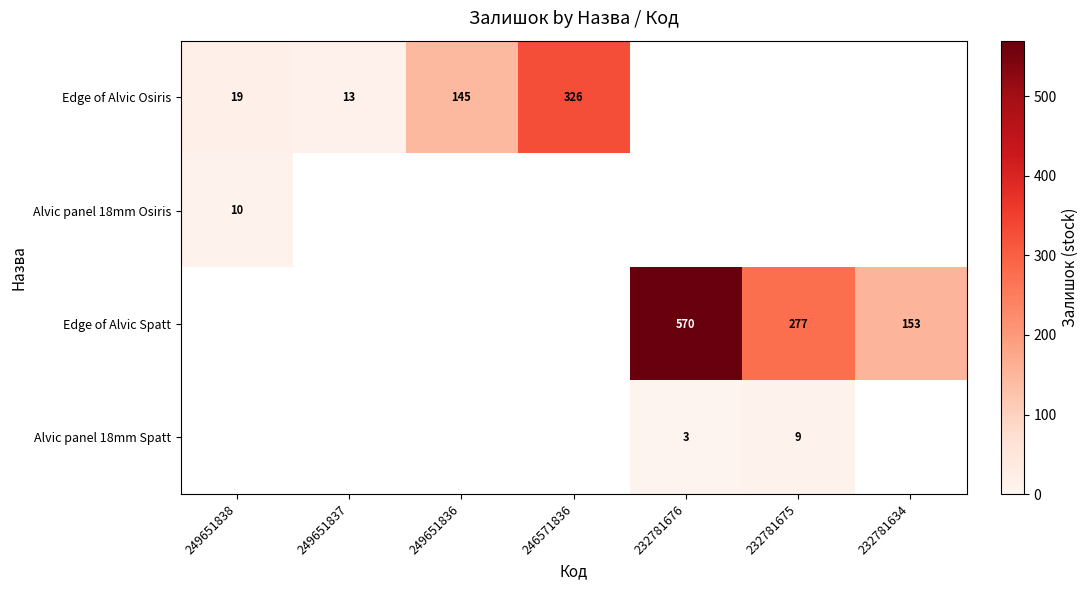

True or false: Edge of Alvic Spatt has a value of 277 at 232781675.

True